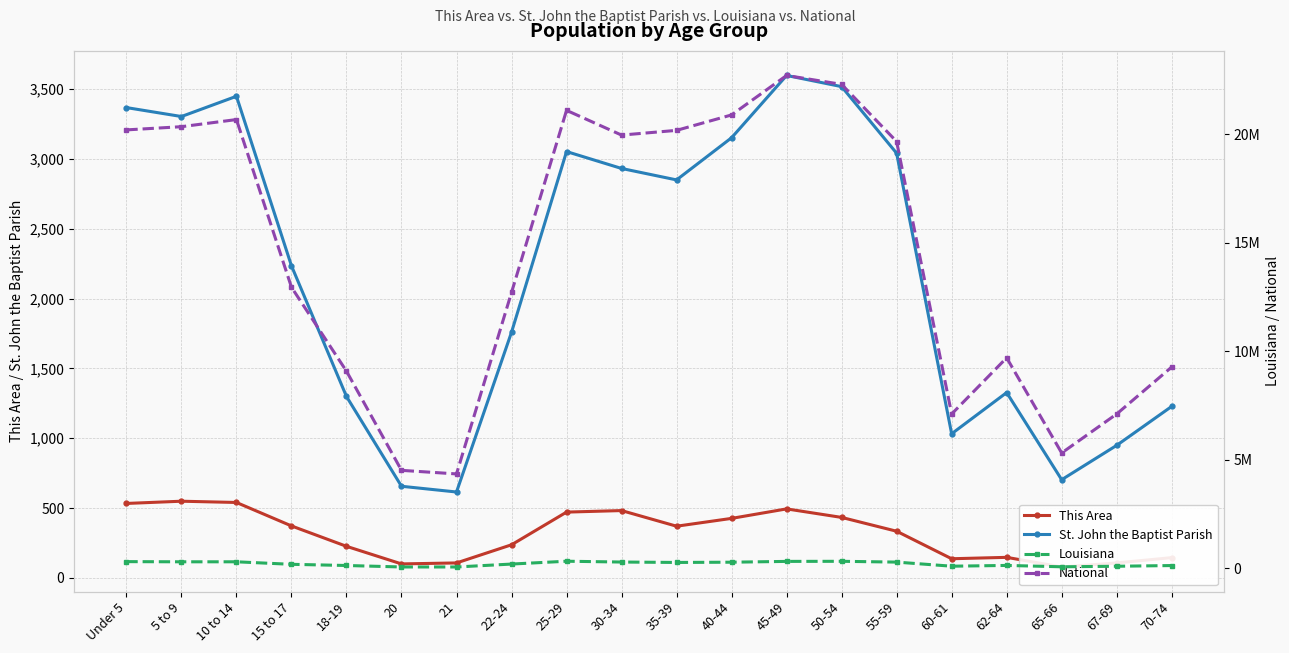

True or false: This Area and National intersect in this chart.

False